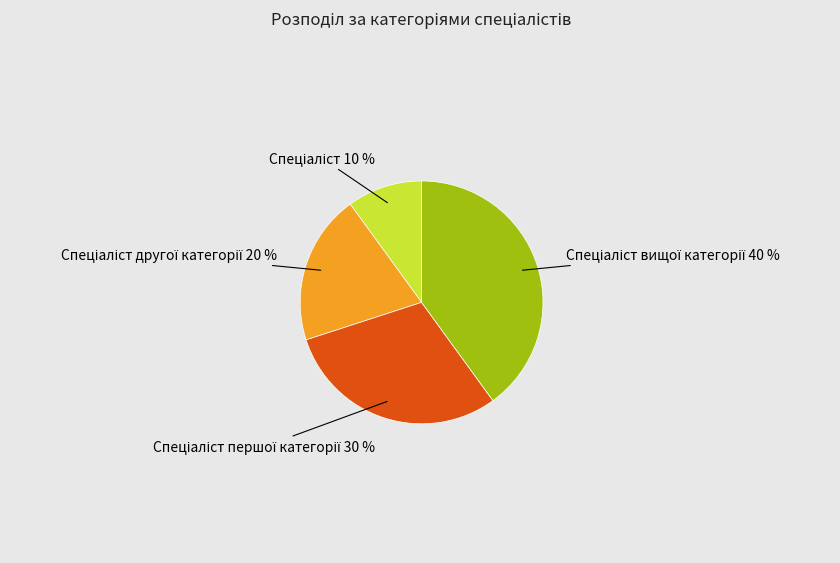

To the nearest percent, what is the average slice percentage?

25%